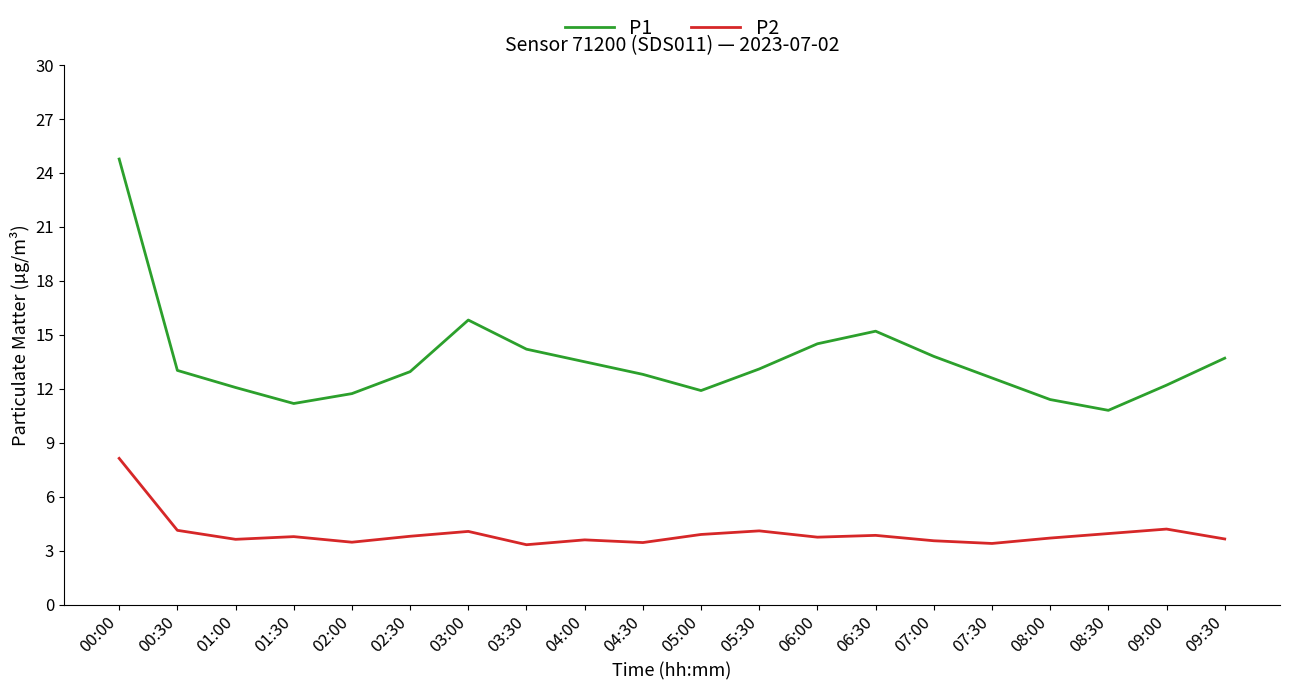

At which category does the chart reach its peak across all series?

00:00